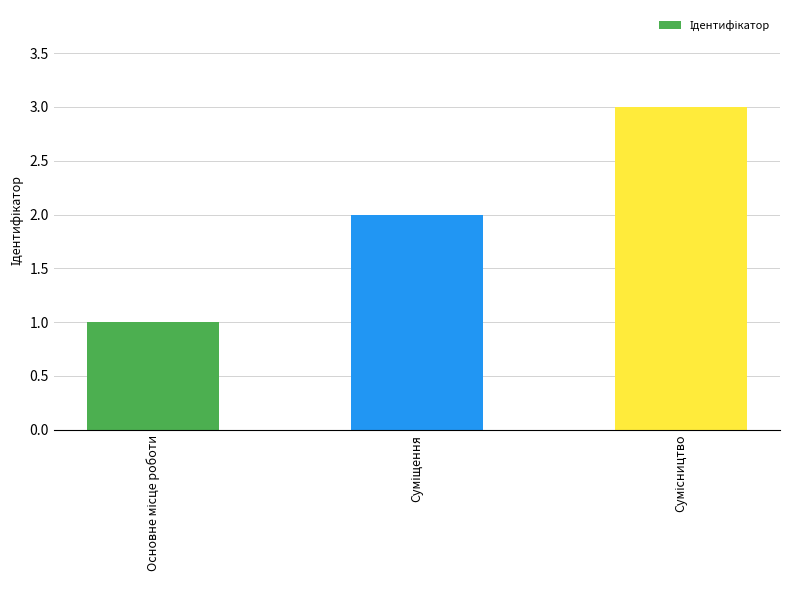

What is the sum of all values?

6